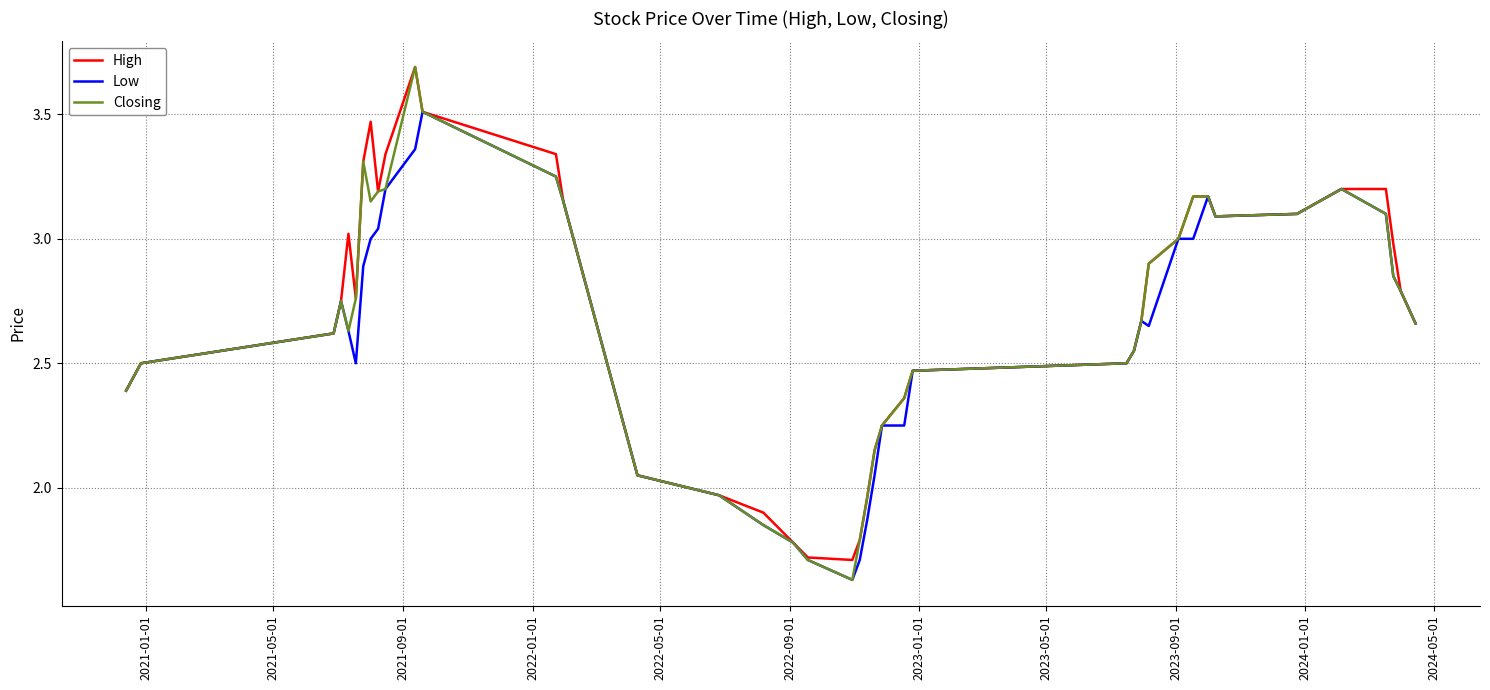

Which series has the largest range (max minus min)?

Closing